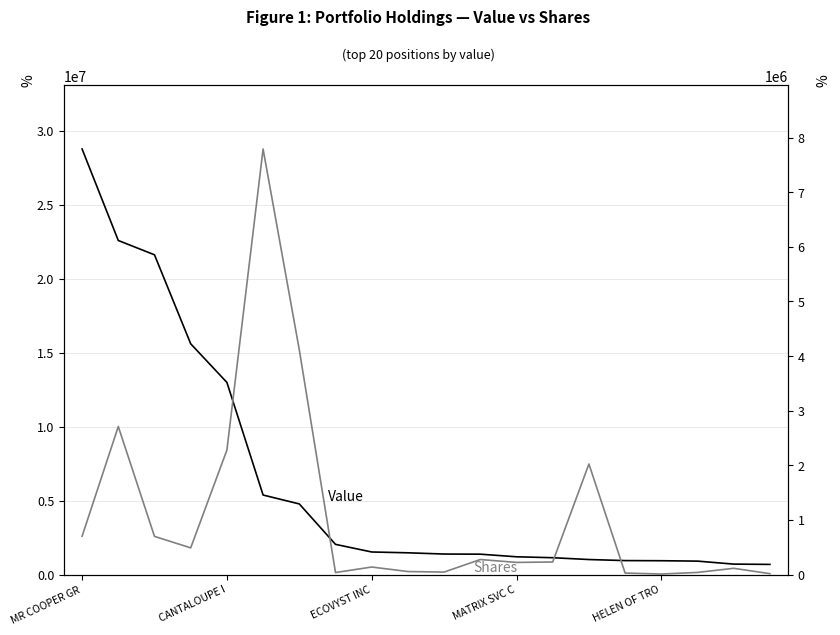

What is the average value of the Shares or principal amount series?

1100876